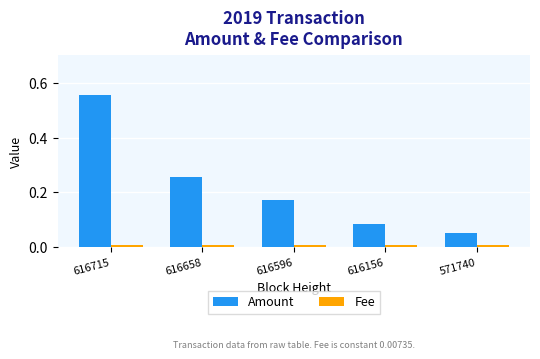

Which label corresponds to the largest value in the chart?

616715